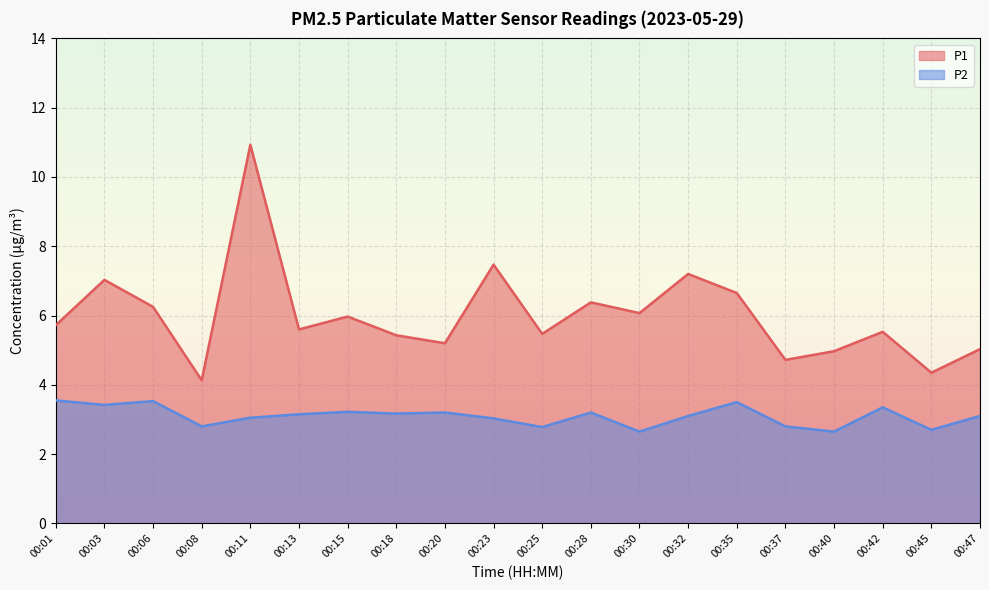

Which label corresponds to the smallest value in the chart?

00:30